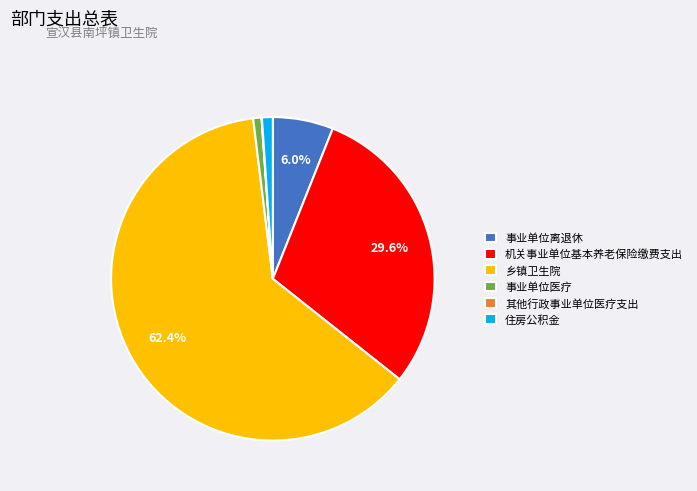

Which has a higher value, 住房公积金 or 机关事业单位基本养老保险缴费支出?

机关事业单位基本养老保险缴费支出